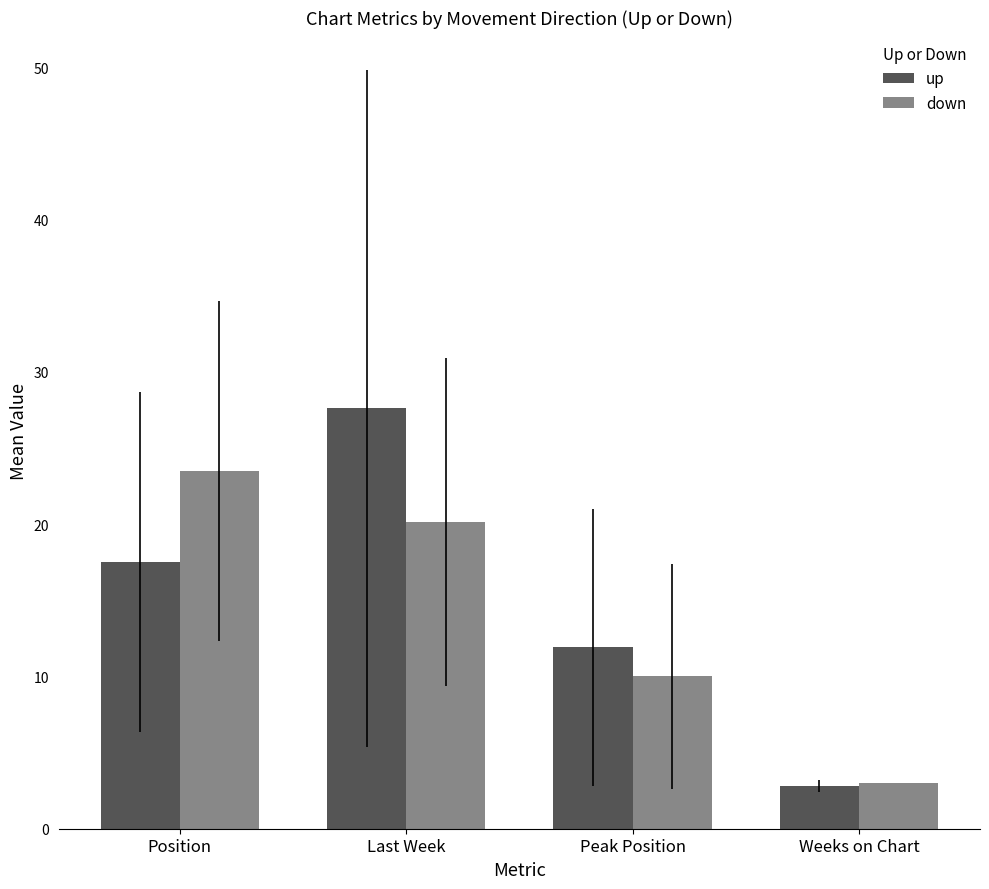

Which label corresponds to the smallest value in the chart?

Weeks on Chart